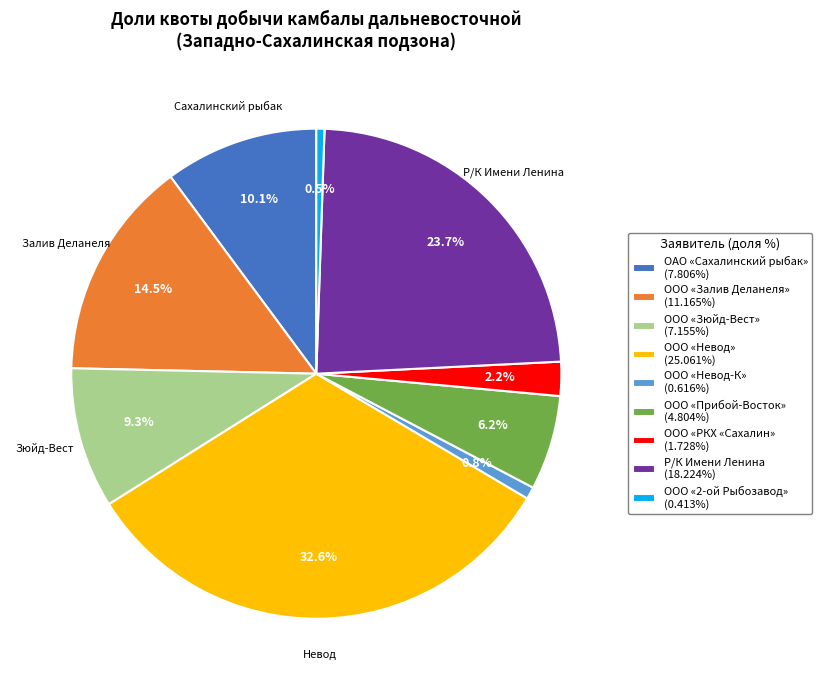

Which slice is the largest?

ООО «Невод»